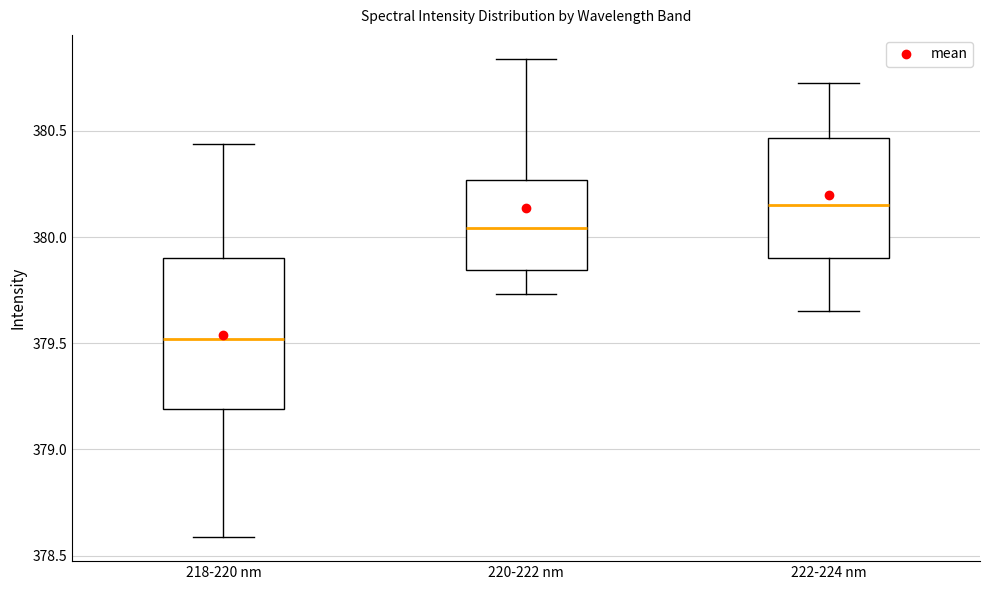

Reading left to right, transcribe this box plot: for each box, give where its median line is, the range the box spans, and where its two whiskers end, as read against the y-axis. The values are not printed on the chart, so give them approximately, as read against the axis.

218-220 nm: median 379.50, box 379.20 to 379.90, whiskers 378.60 to 380.45
220-222 nm: median 380.05, box 379.85 to 380.25, whiskers 379.75 to 380.85
222-224 nm: median 380.15, box 379.90 to 380.45, whiskers 379.65 to 380.75